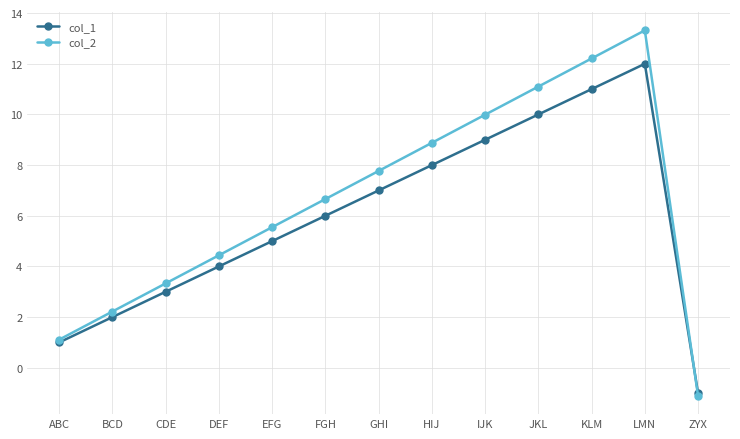

What is the label of the 8th point from the left?

HIJ